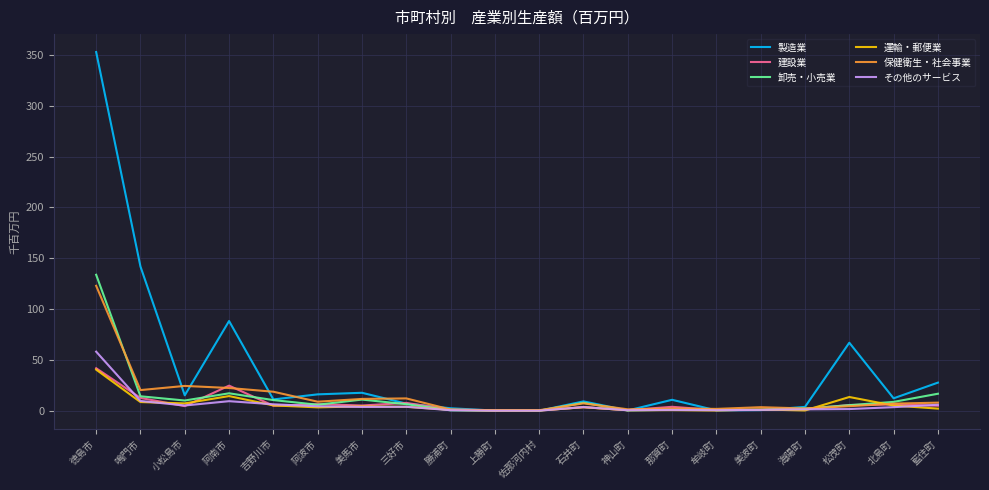

Which series ends up on top after the final intersection of 運輸・郵便業 and その他のサービス?

その他のサービス